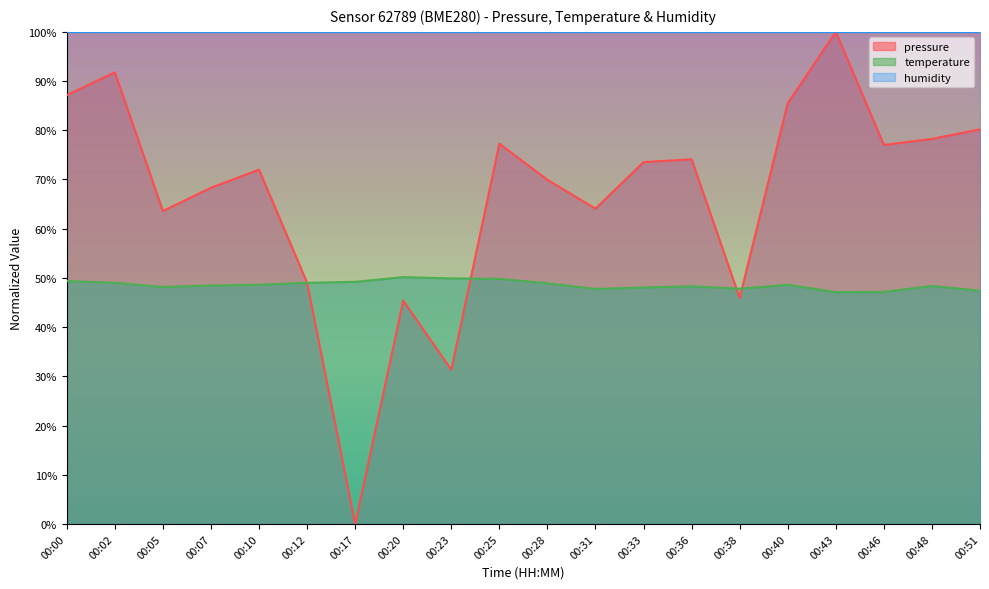

How many values in pressure are above zero?

19